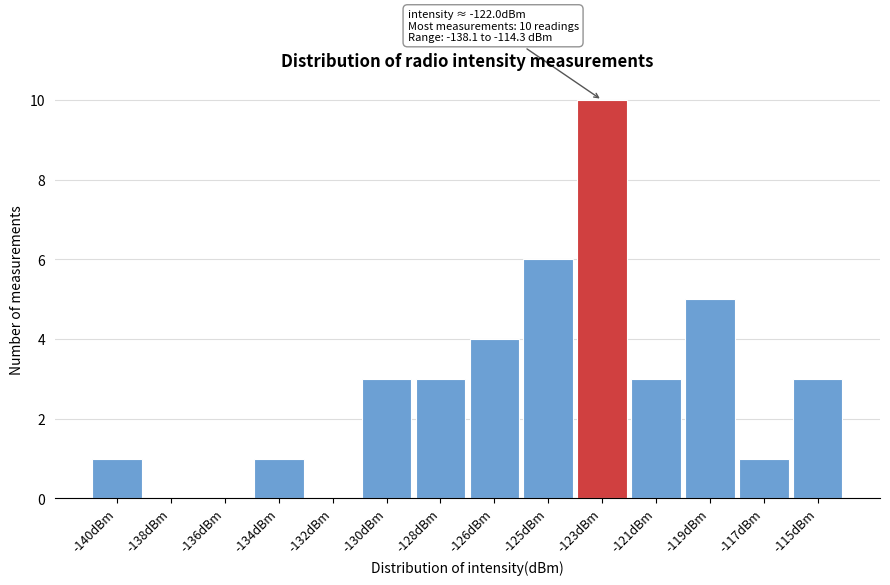

Reading left to right, what are all the values shown in this chart?

-140dBm=1	-138dBm=0	-136dBm=0	-134dBm=1	-132dBm=0	-130dBm=3	-128dBm=3	-126dBm=4	-125dBm=6	-123dBm=10	-121dBm=3	-119dBm=5	-117dBm=1	-115dBm=3